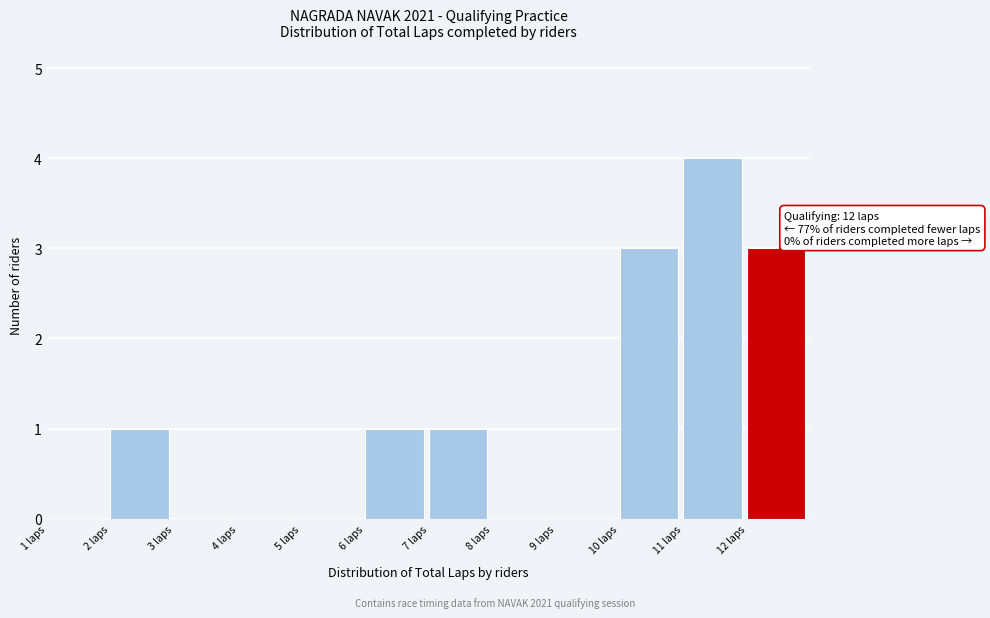

Which range on the x-axis has the tallest bar?

11 to 12